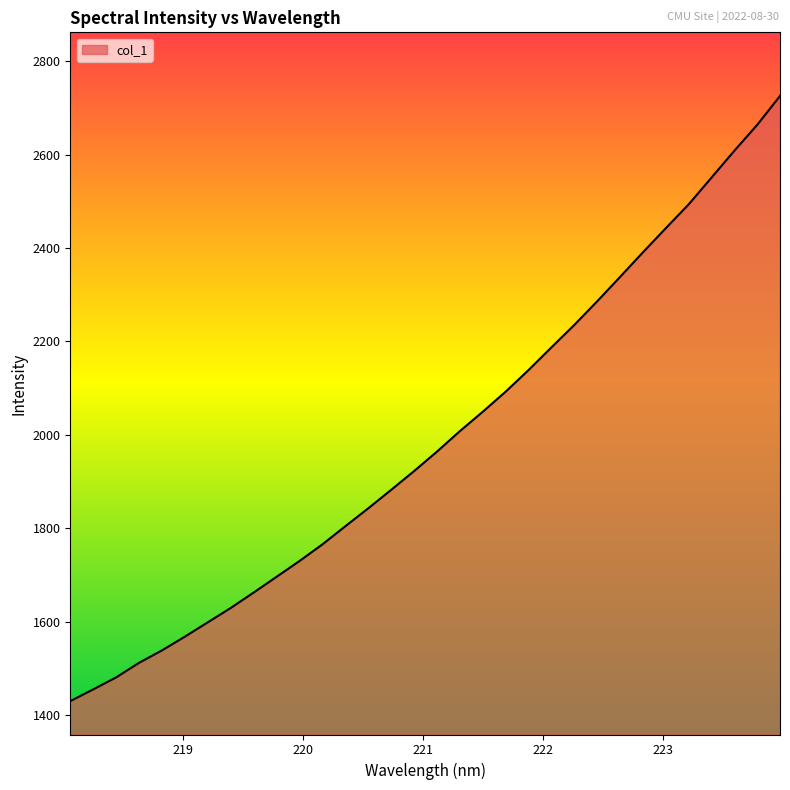

Reading left to right, list all the values displayed in this chart.

1429.5	1454.6	1480.3	1511.6	1538.2	1567.6	1598.3	1629.0	1662.0	1695.7	1729.5	1765.1	1803.9	1842.3	1881.8	1922.0	1963.7	2007.5	2049.0	2092.1	2138.3	2186.9	2234.9	2285.5	2337.8	2390.5	2442.2	2493.2	2550.6	2608.2	2663.6	2725.7